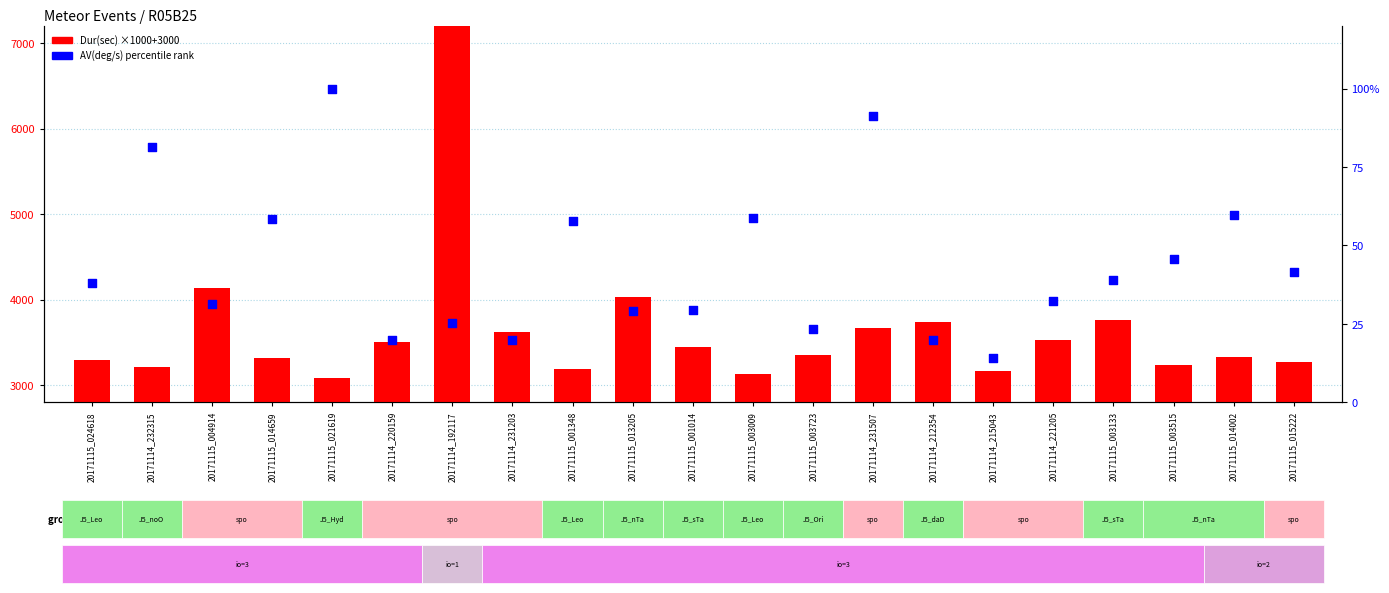

Which series reaches the maximum Y coordinate?

Dur(sec) scaled